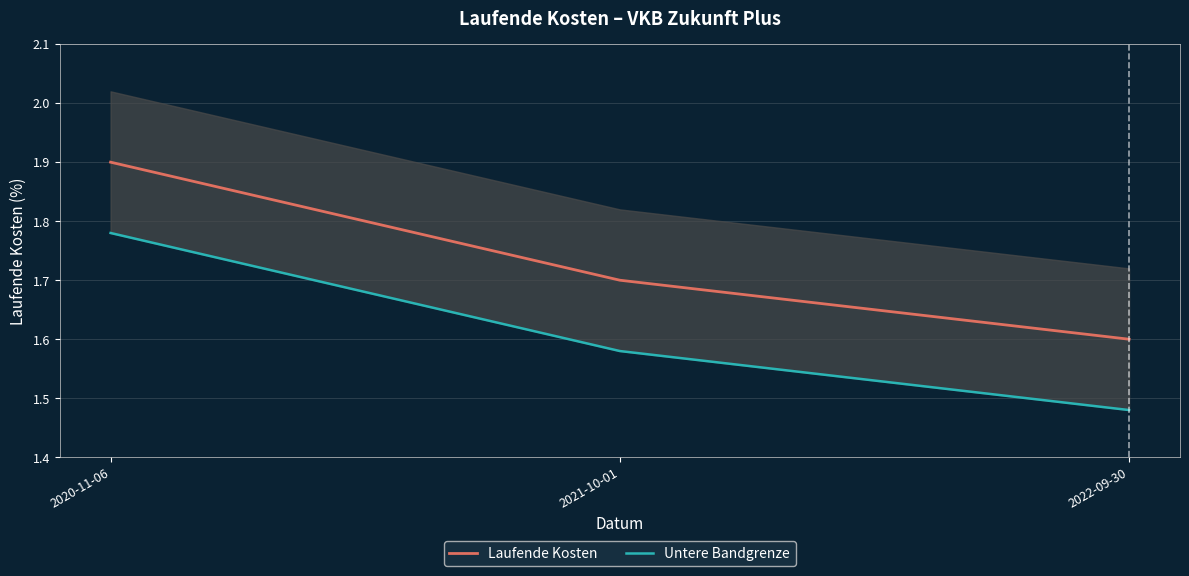

What is the spread (max minus min) of values at 2021-10-01?

0.1